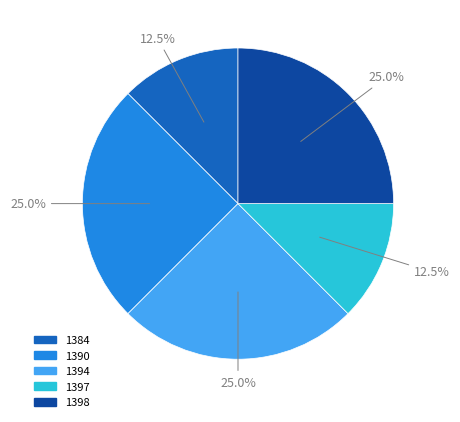

The 1390 slice represents 16% of the pie. True or false?

False